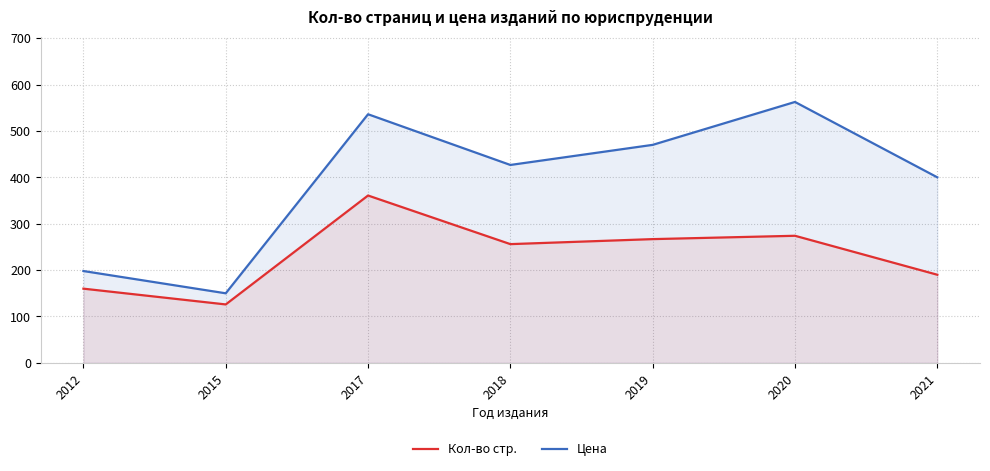

What is the sum of all Кол-во стр. values?

1633.6